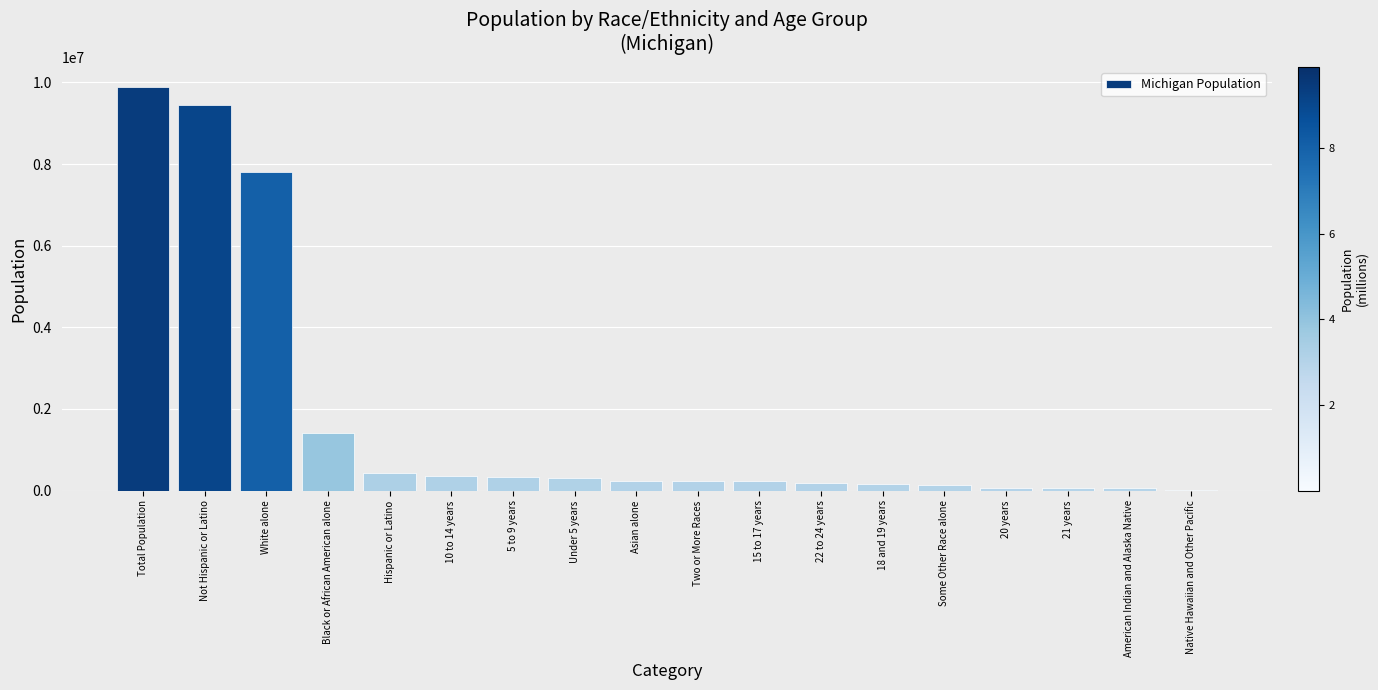

How many categories are shown in the chart?

18